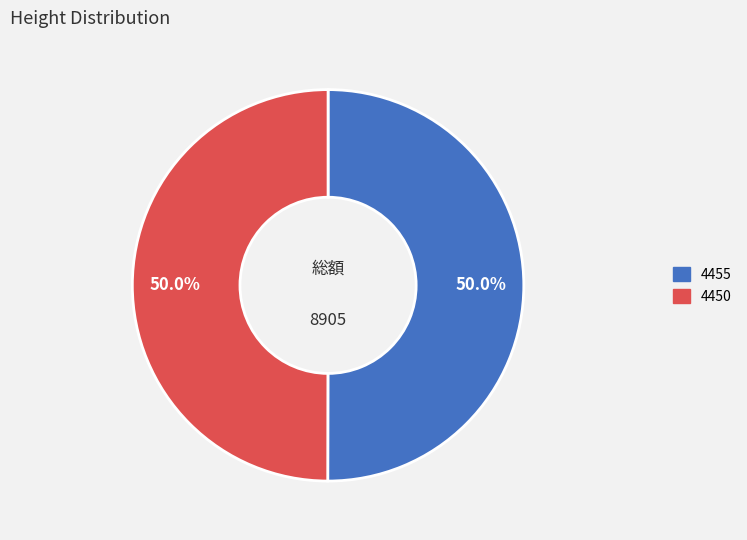

How many slices are in this pie chart?

2